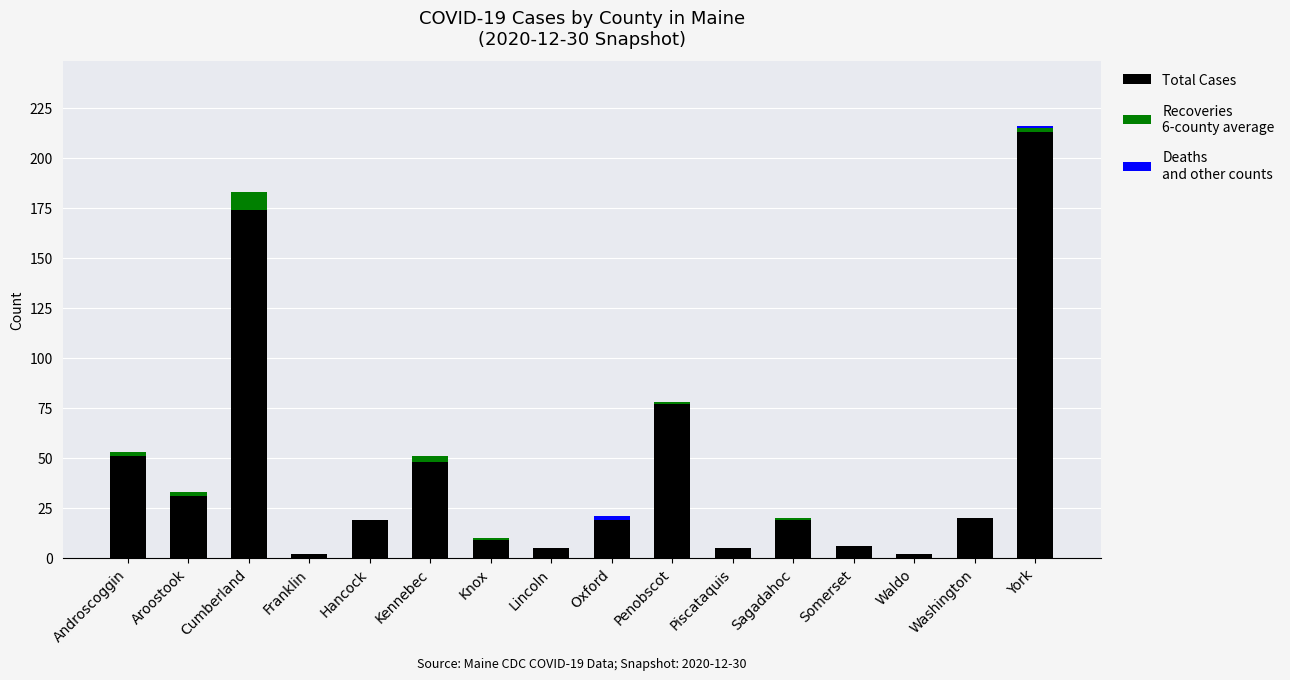

At which category is the sum across all series the highest?

York